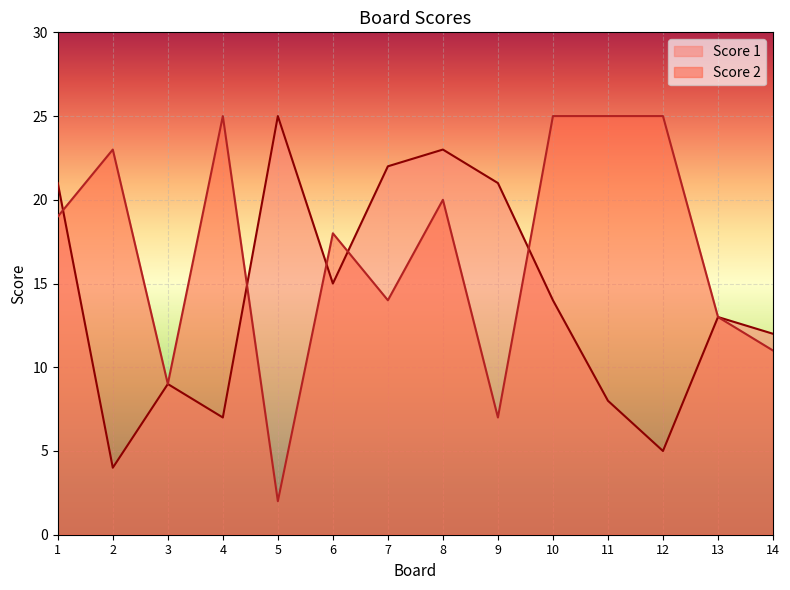

Which series has the largest total across all categories?

Score 2